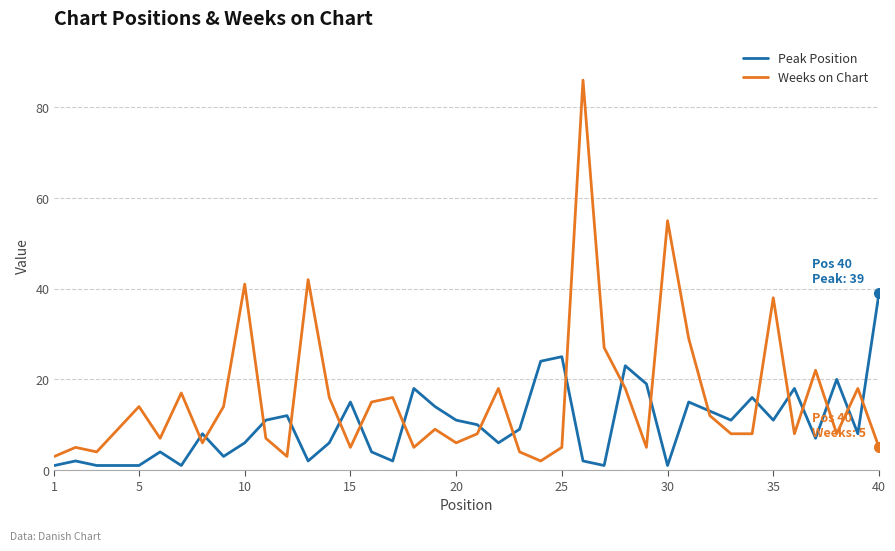

Rank the series by their maximum value, from lowest to highest.

Peak Position, Weeks on Chart